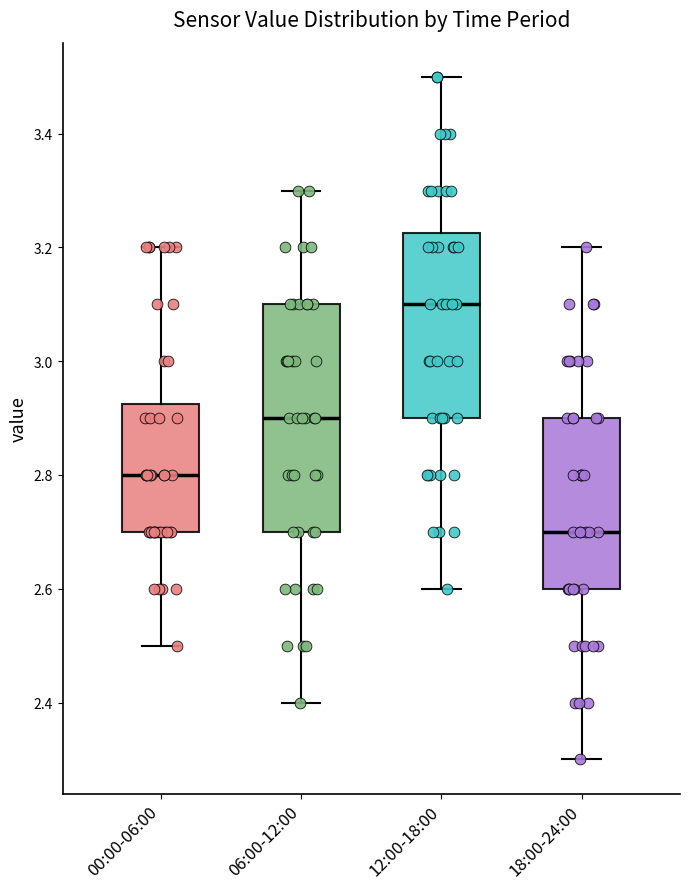

Which box's median line is the lowest?

18:00-24:00